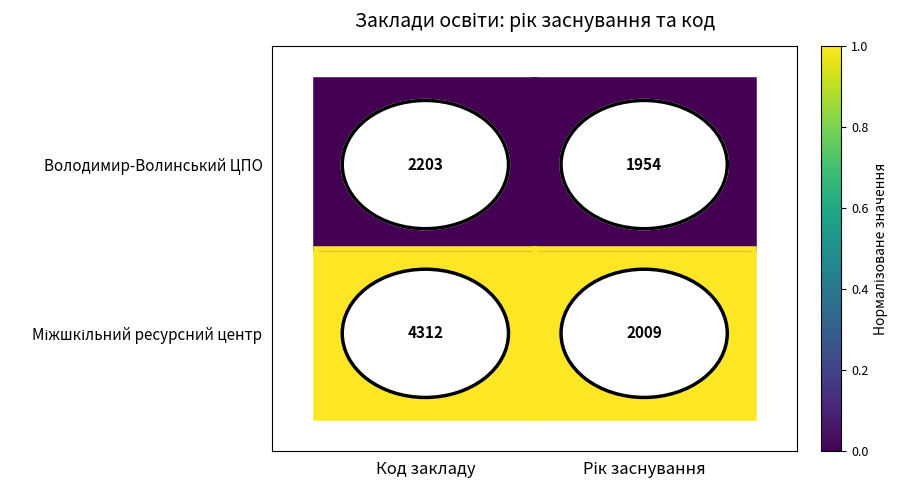

At which category is the sum across all series the highest?

Код закладу